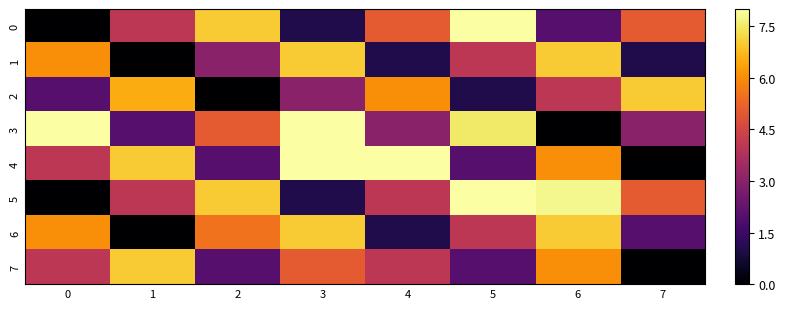

Rank the series at 1 from highest to lowest value.

4, 7, 2, 0, 5, 3, 1, 6